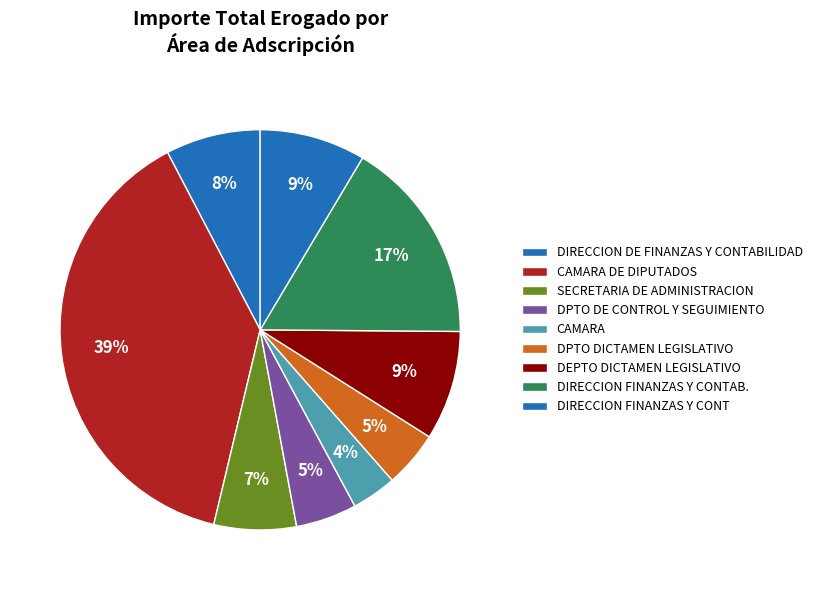

Count the number of slices in the pie.

9